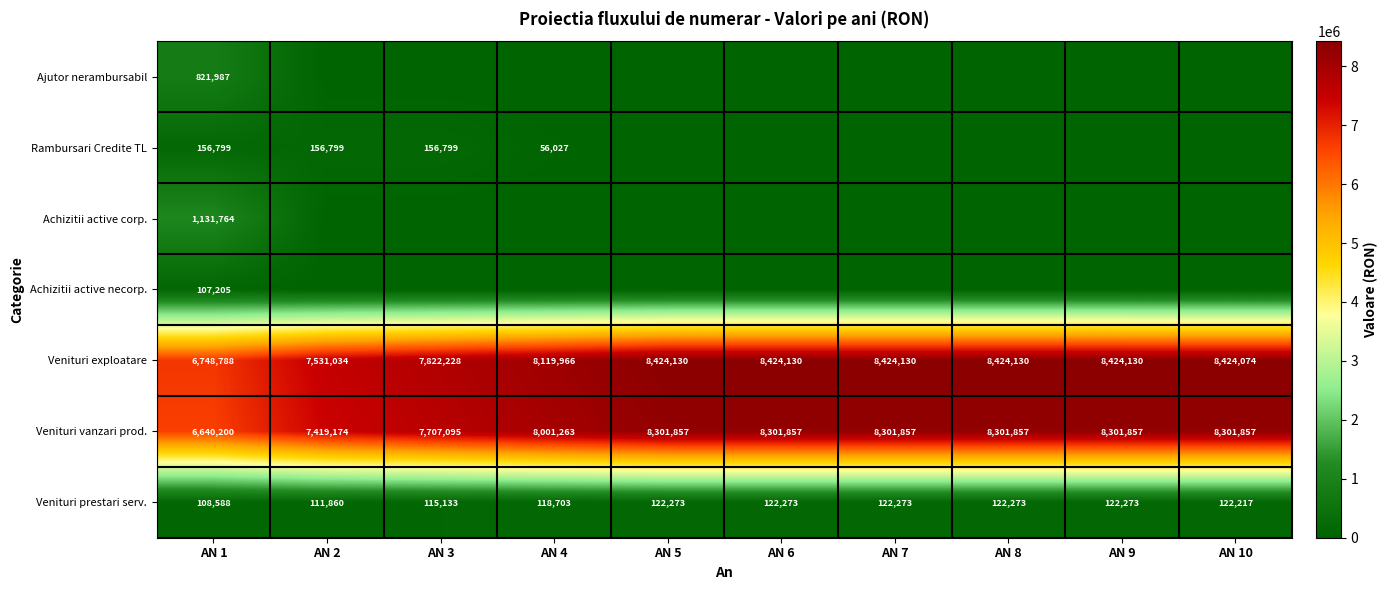

At which label does Venituri prestari serv. reach its minimum?

AN 1